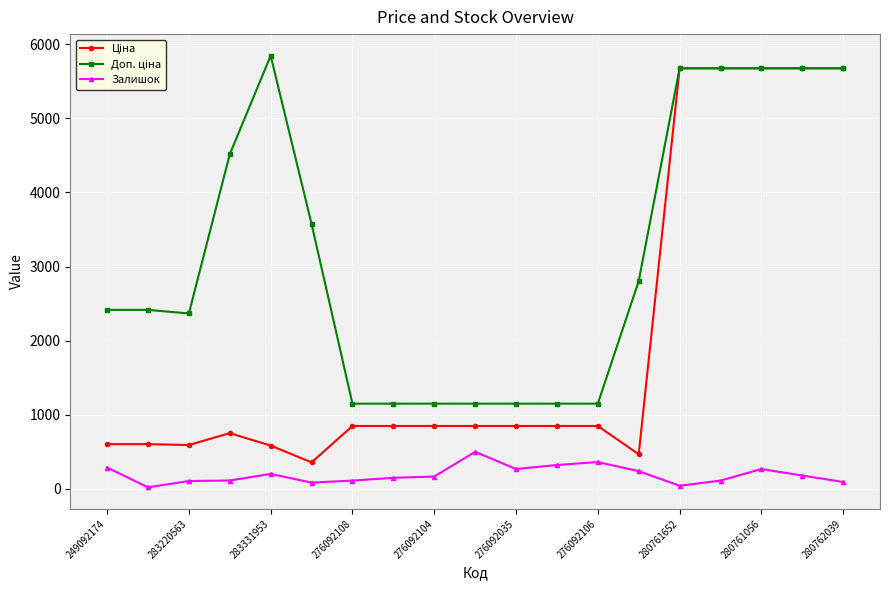

What is the value of the Залишок point at the 5th from the left?

202.0